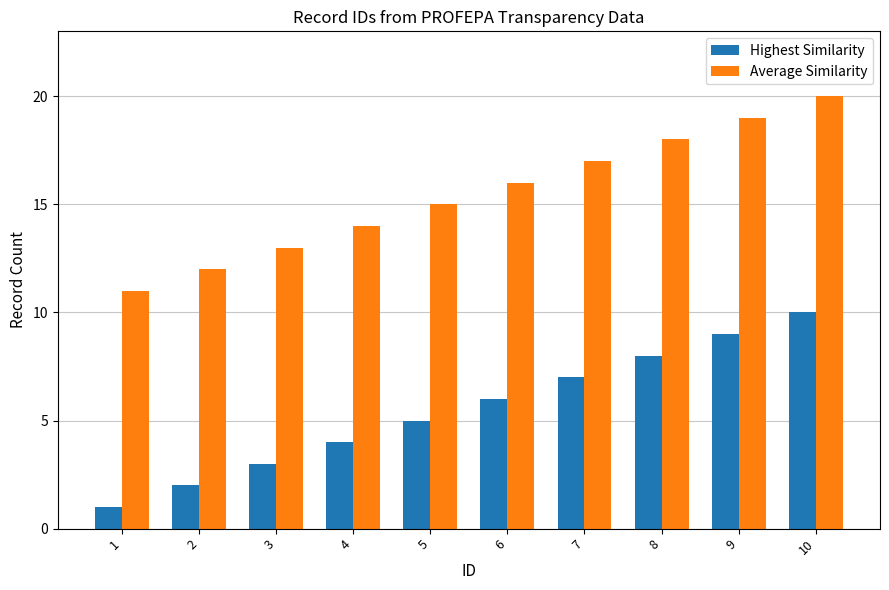

Is it true that Highest Similarity equals 14 at 8?

False